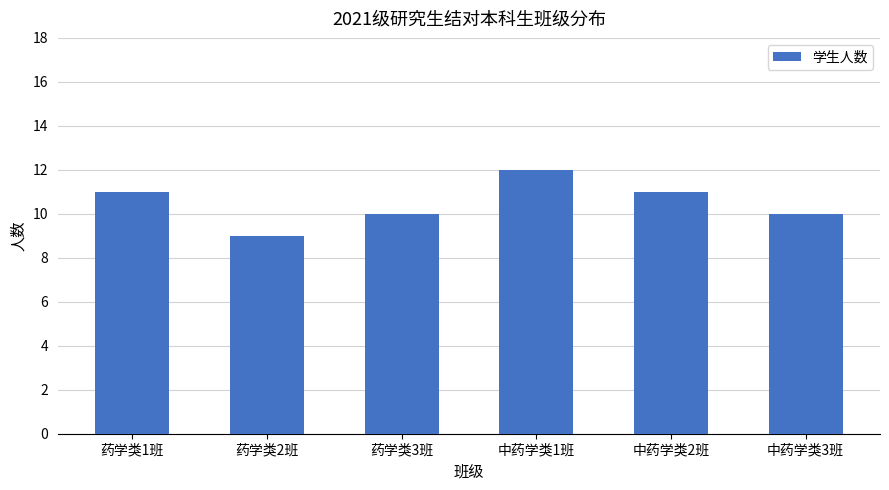

The value at 中药学类1班 is 12. True or false?

True